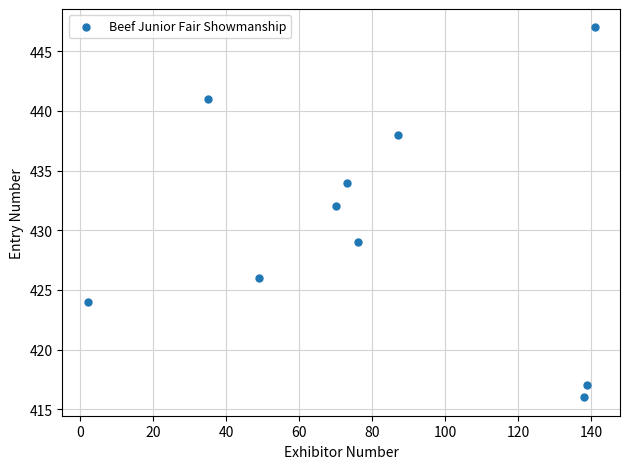

What is the range of Y values (max minus min)?

31